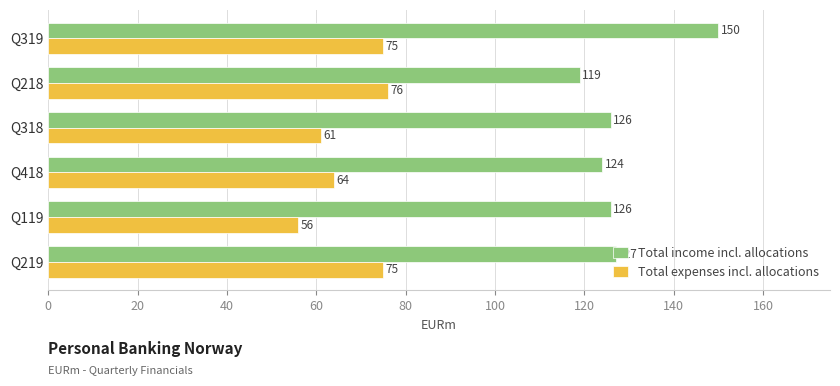

Where is Total expenses incl. allocations nearest to the value 66?

Q418